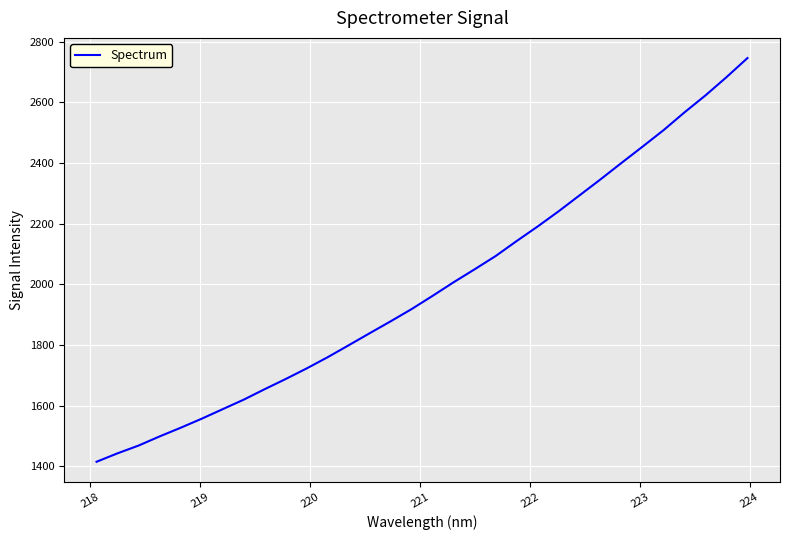

What is the smallest value displayed?

1415.5